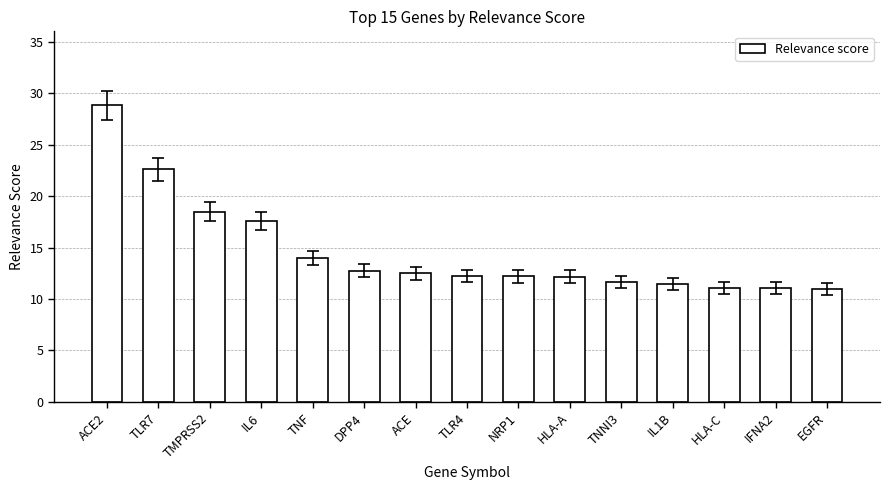

What is the difference between the values at TMPRSS2 and TNF?

4.5